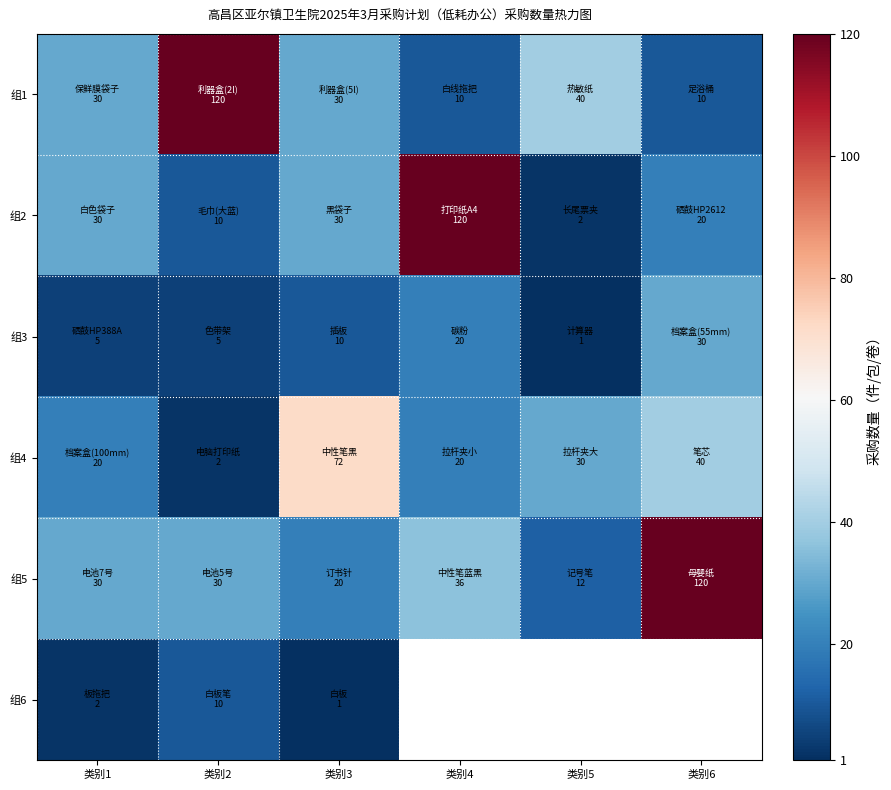

At which category does the chart reach its peak across all series?

类别2